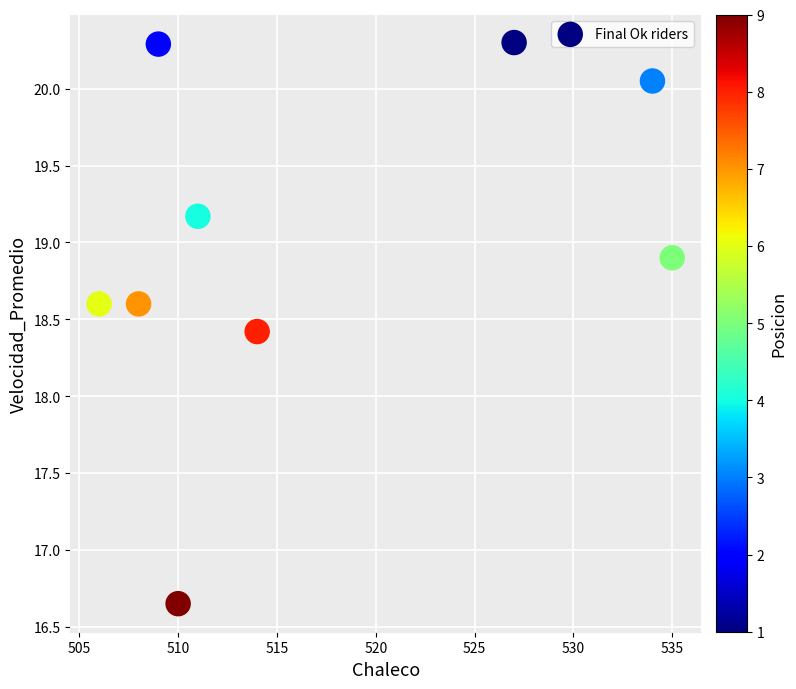

What Y value in the scatter plot is closest to 18?

18.4